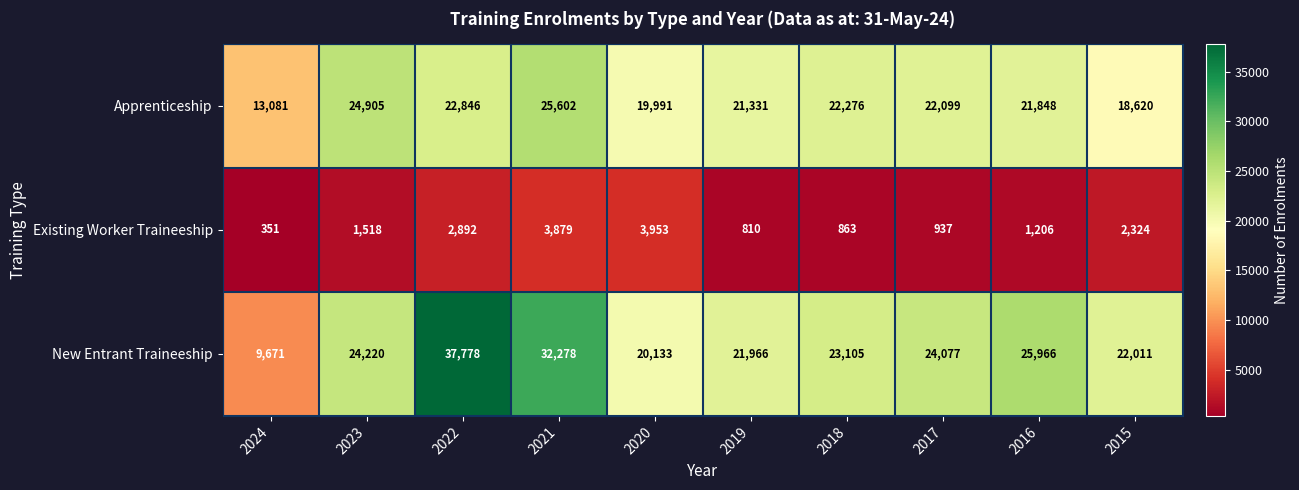

Which label corresponds to the largest value in the chart?

2022